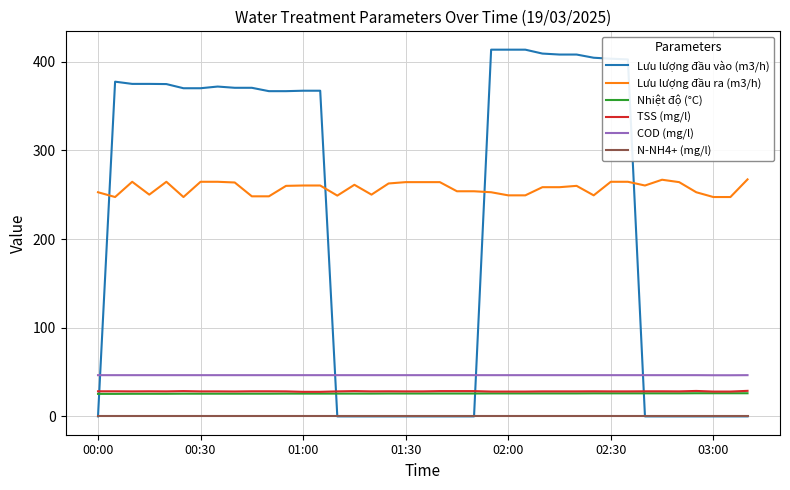

What is the maximum value for Lưu lượng đầu ra (m3/h)?

267.3